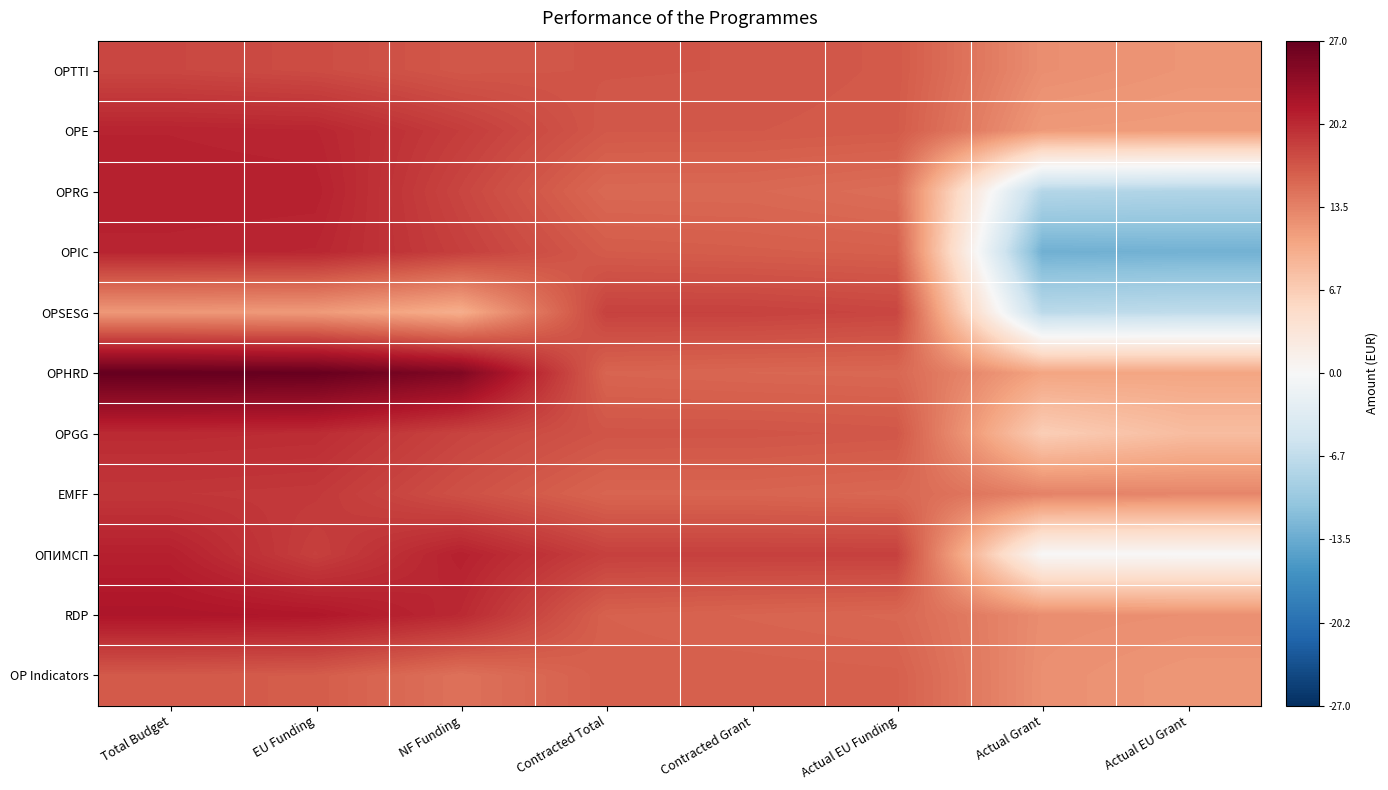

What is the minimum value shown in the chart?

-13.0